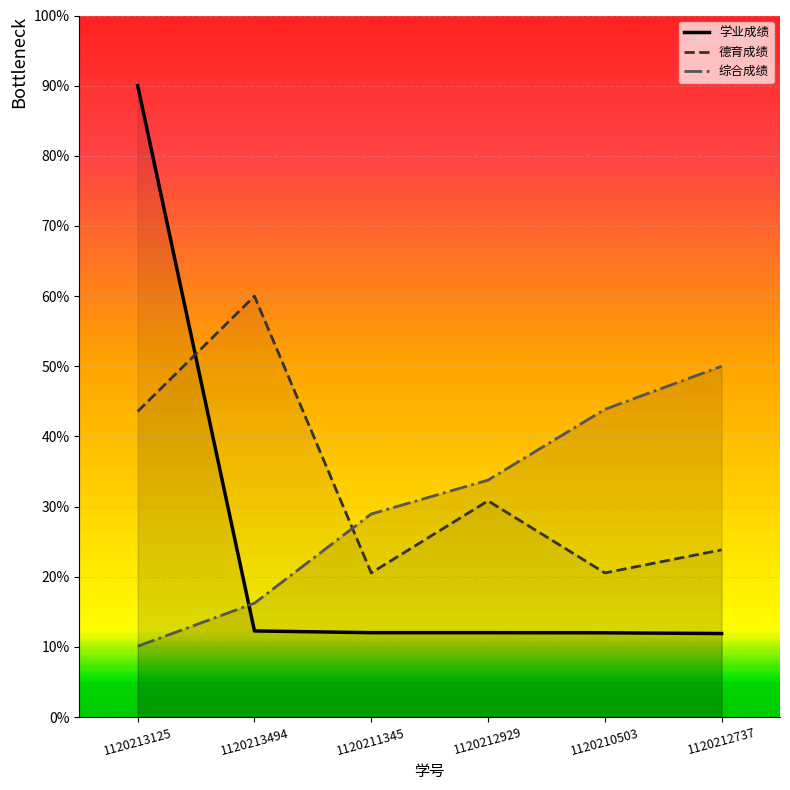

Where is 德育成绩 nearest to the value 40?

1120213125